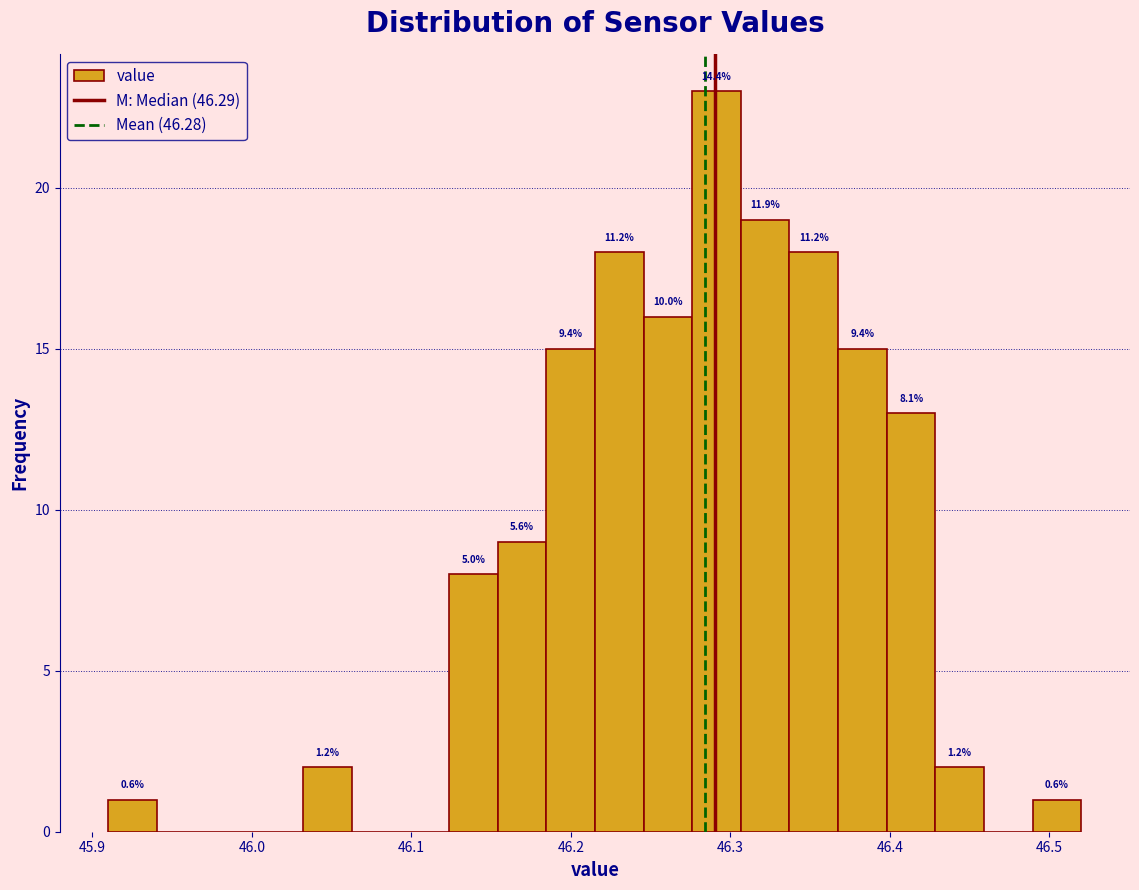

Around what value on the x-axis is the tallest bar? Give the approximate position of its centre, as read against the axis.

46.29